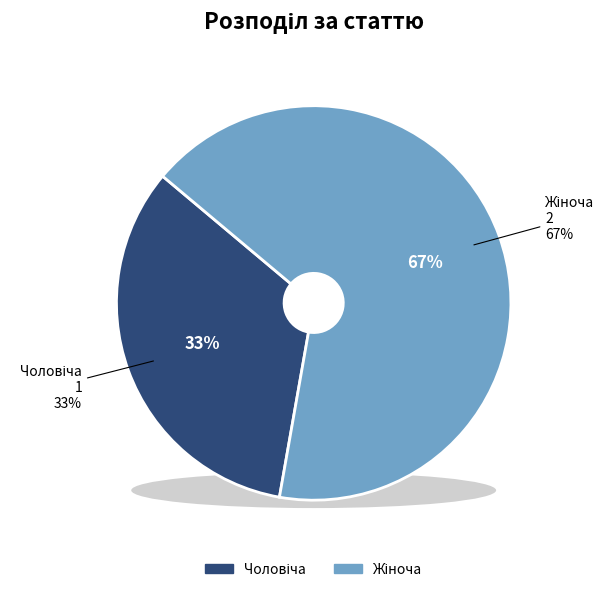

Combined, do Жіноча and Чоловіча account for over 50%?

Yes